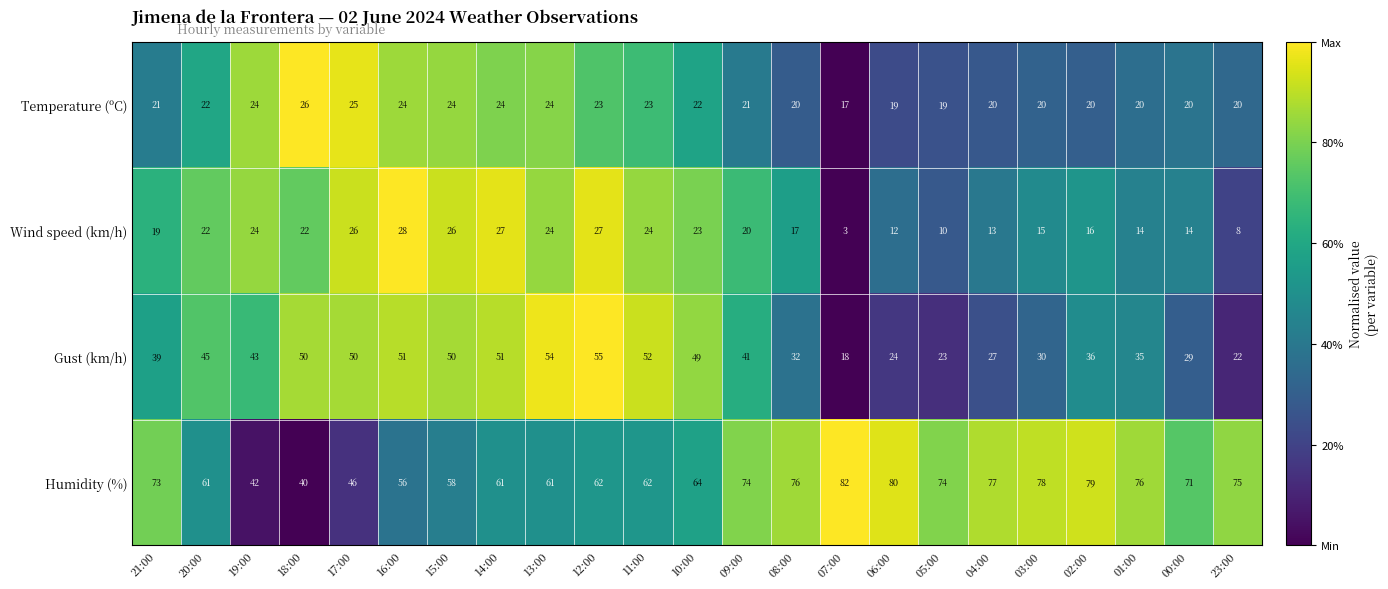

What is the average value of the Temperature (ºC) series?

22